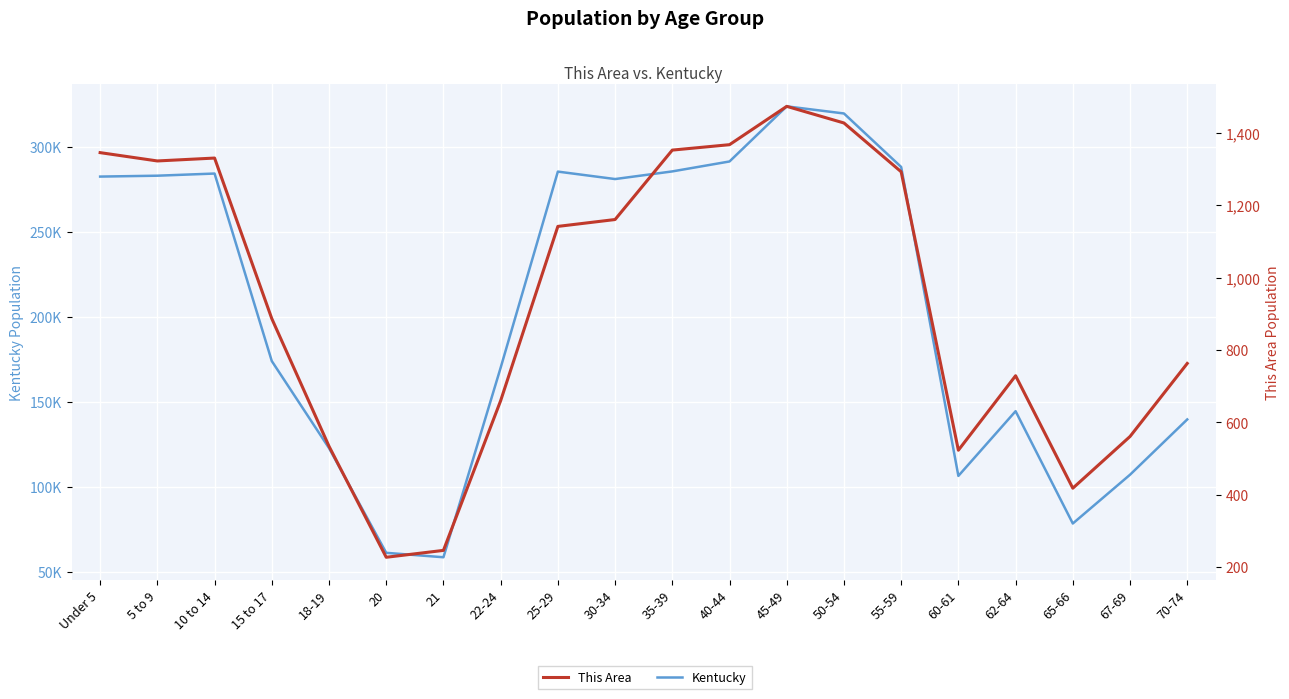

At which category does This Area reach its first local peak?

10 to 14